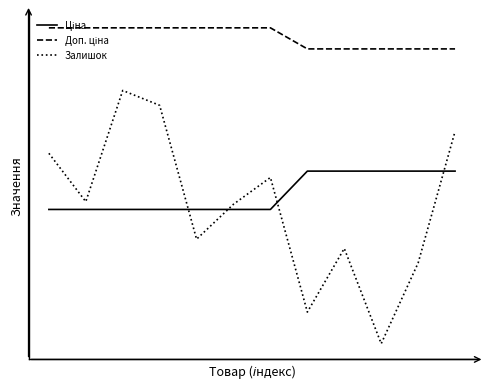

What is the difference between the maximum and second lowest values in the Доп. ціна series?

56.7